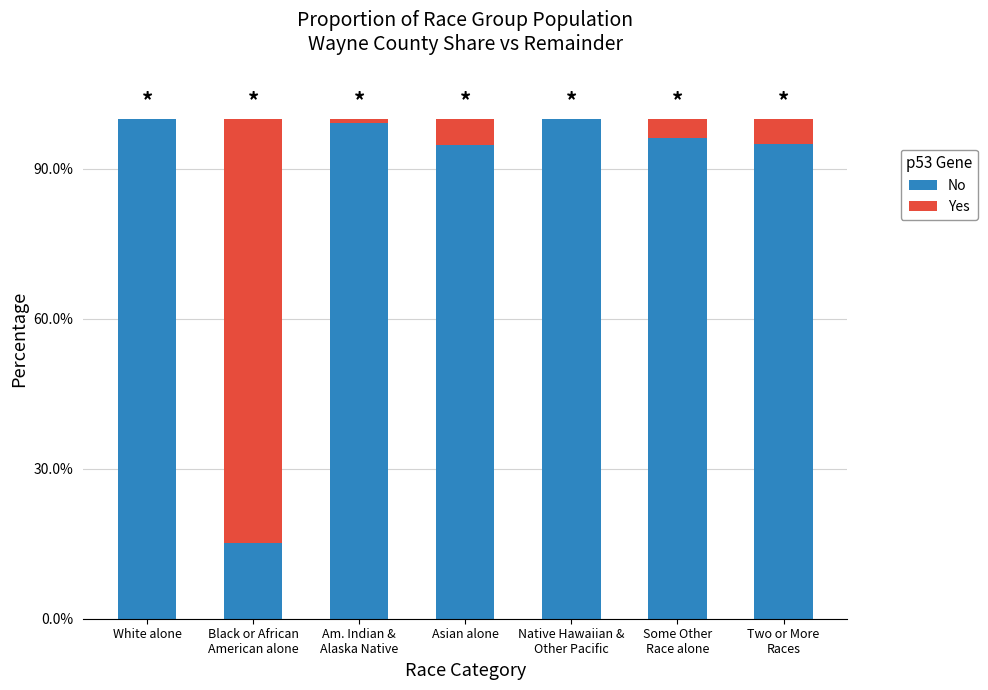

The Yes series shows 1.3 at Black or African
American alone. True or false?

False